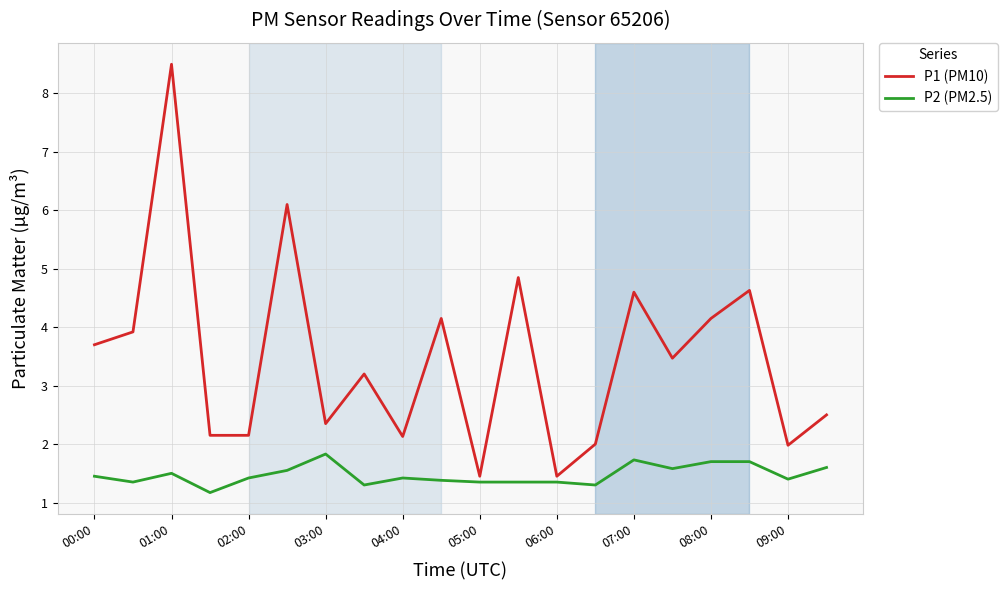

What is the difference between the maximum and minimum values in the P2 (PM2.5) series?

0.7